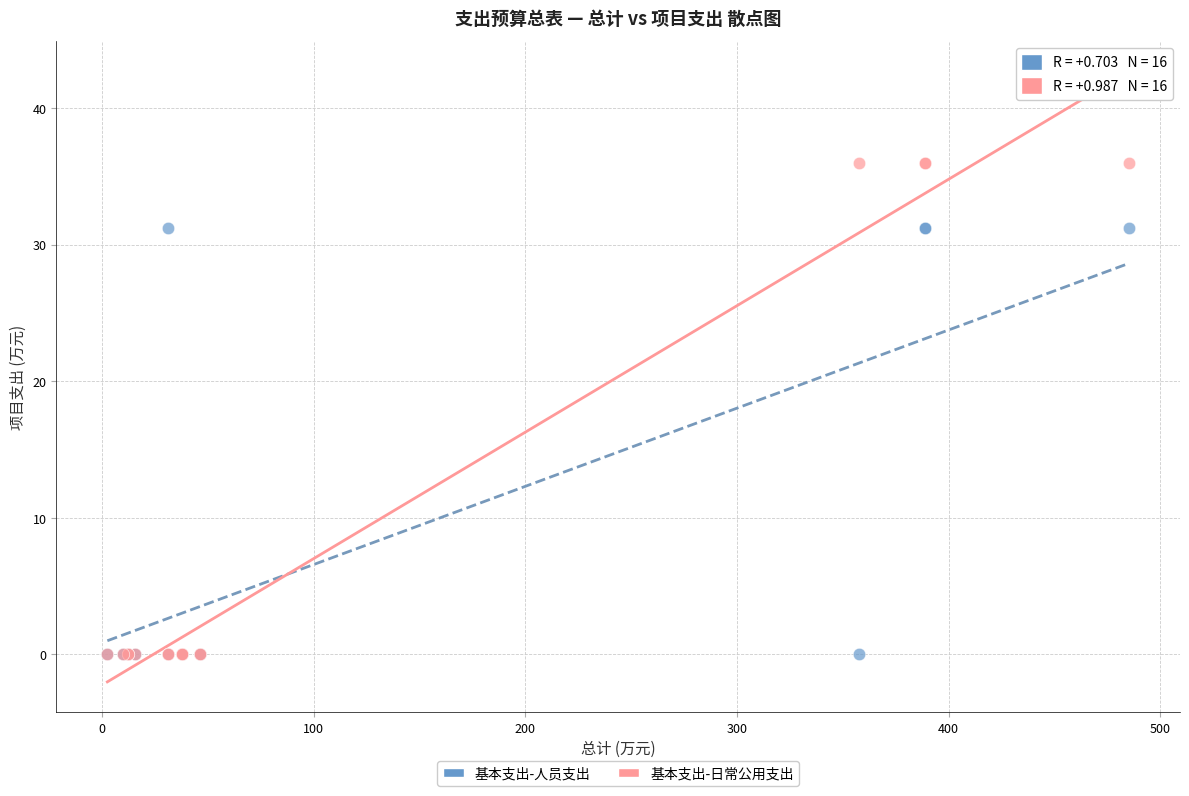

What are all the series names shown in the legend?

基本支出-人员支出, 基本支出-日常公用支出